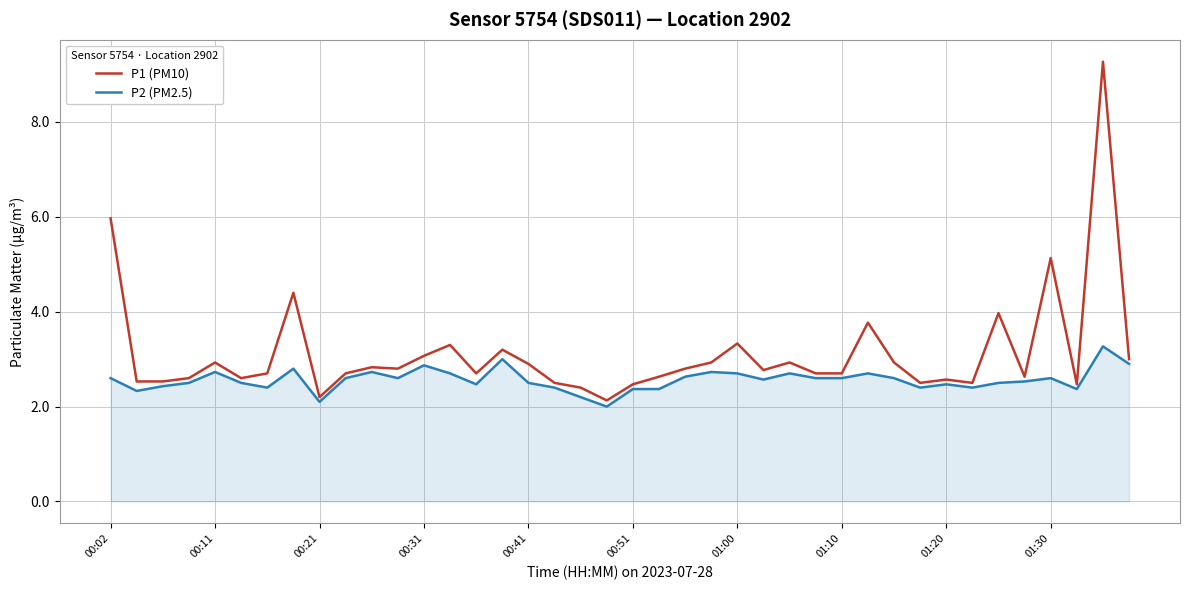

Which series has the largest total across all categories?

P1 (PM10)